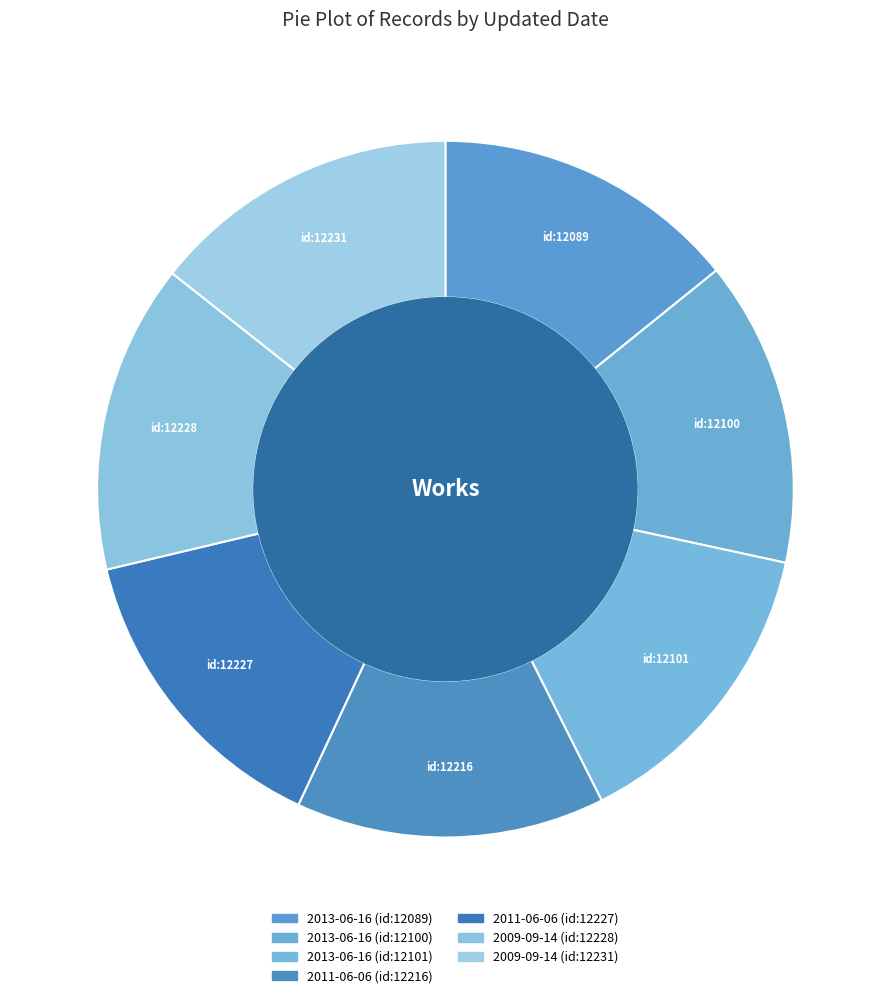

How many segments does this pie chart have?

7